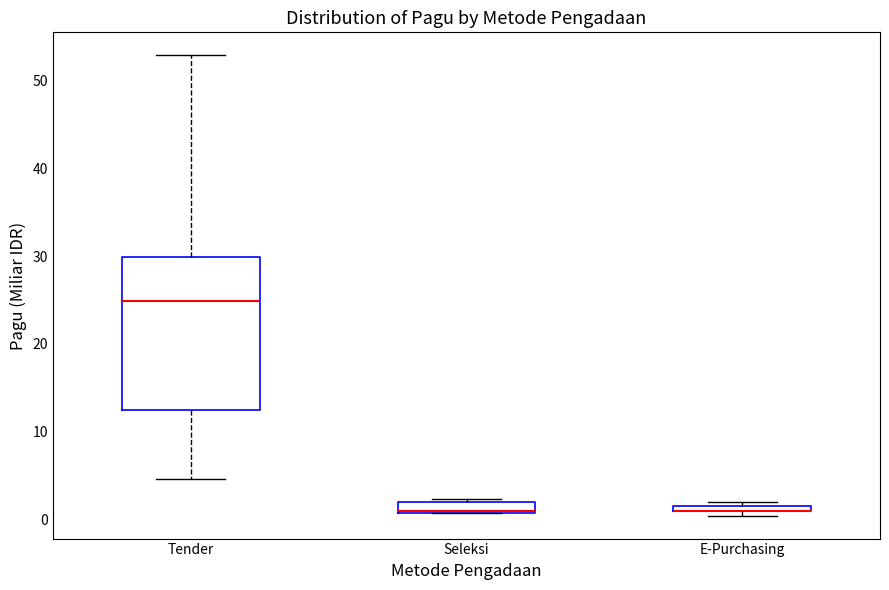

Where is the lower edge of the box for E-Purchasing on the y-axis? The values are not printed on the chart, so give them approximately, as read against the axis.

1